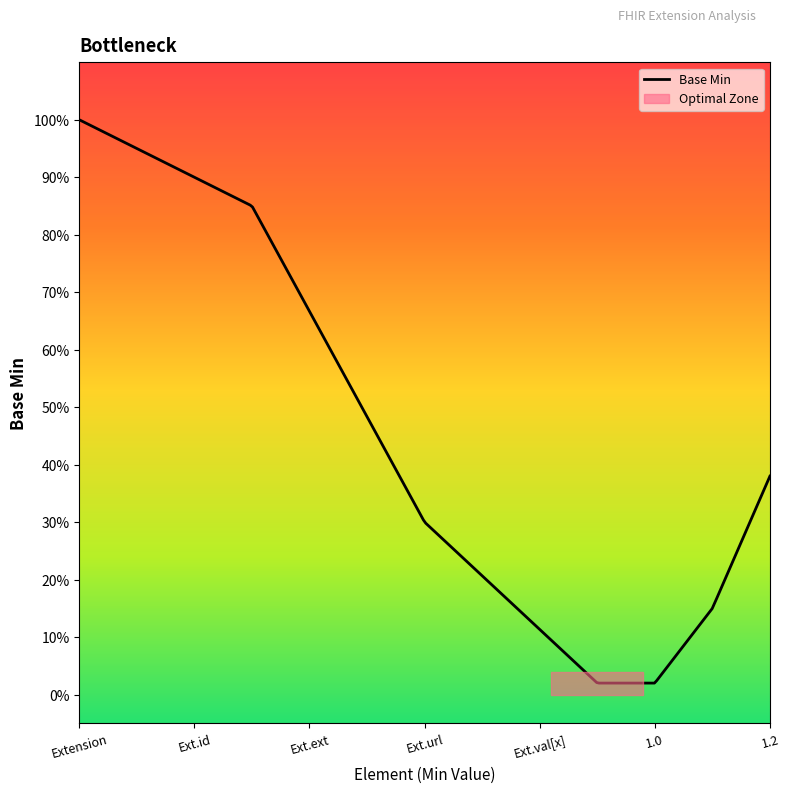

What position from the left is Extension?

1